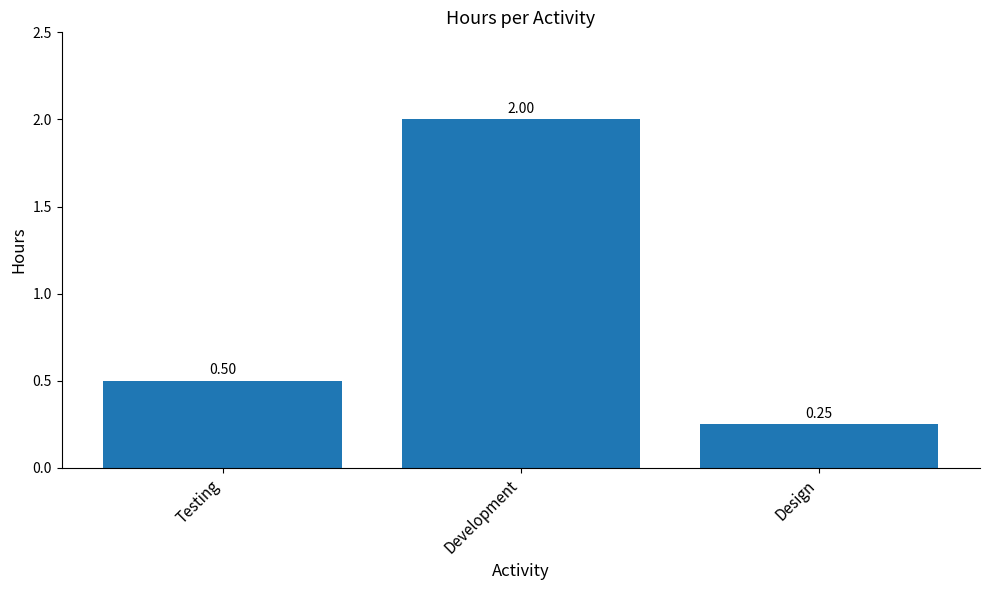

Between Development and Testing, which is larger?

Development